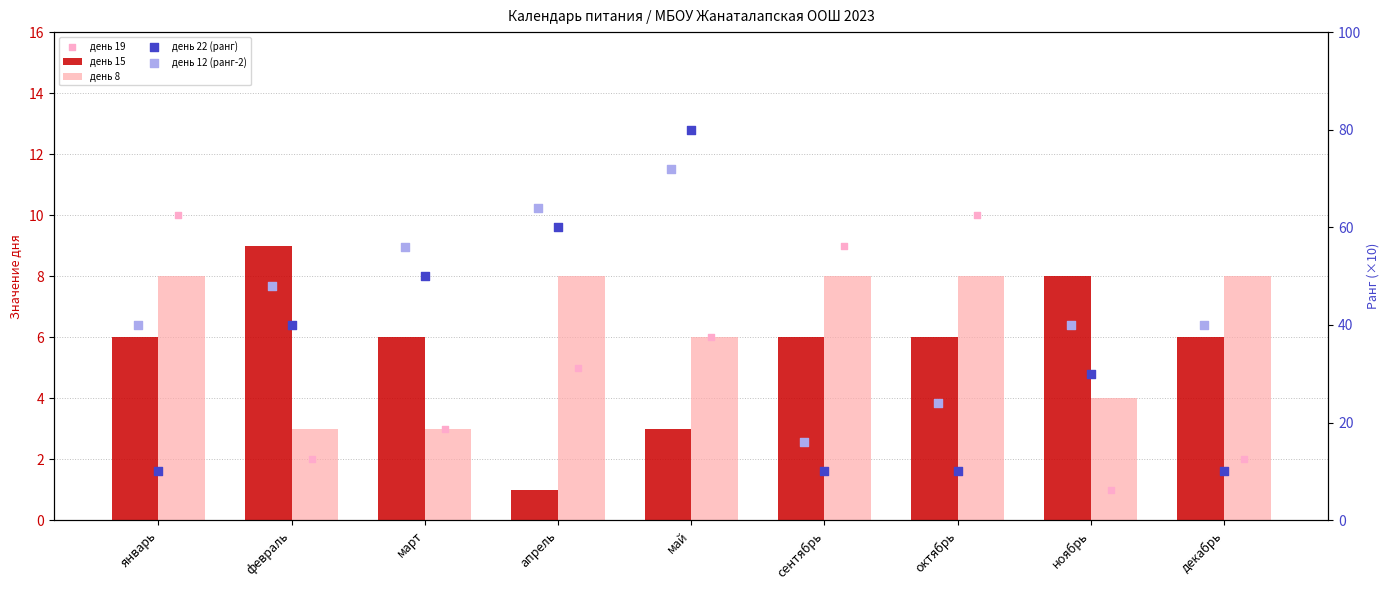

Which series has the widest spread of Y values?

день 22 (ранг)